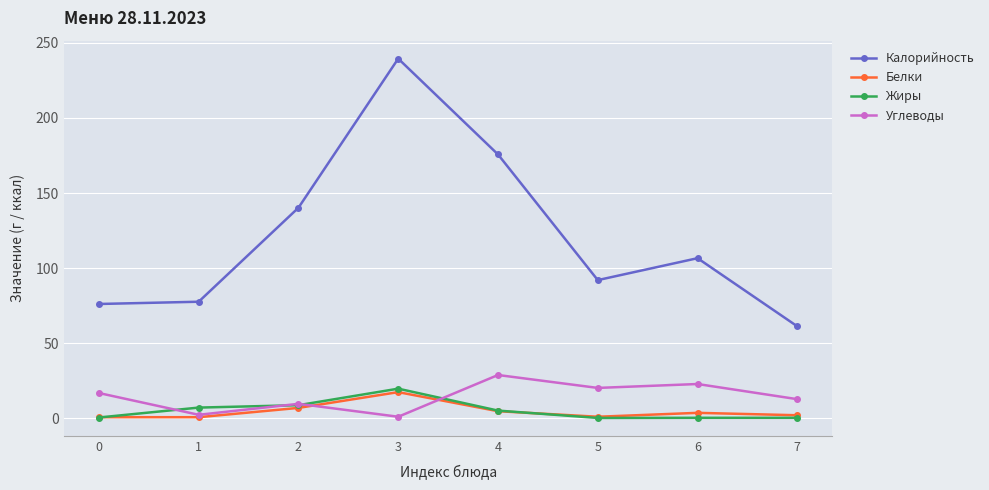

At which category is the sum across all series the highest?

3